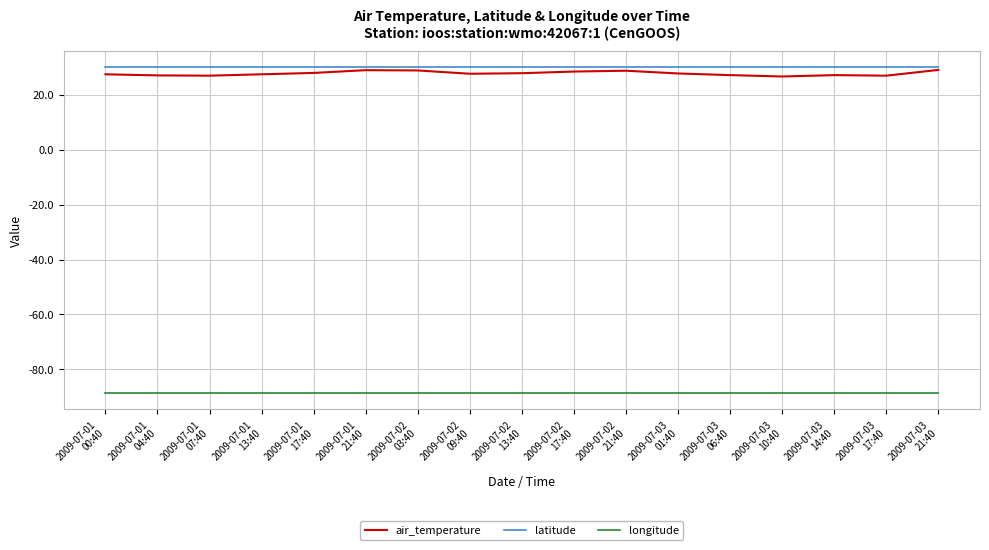

True or false: longitude and air_temperature cross at least once.

False